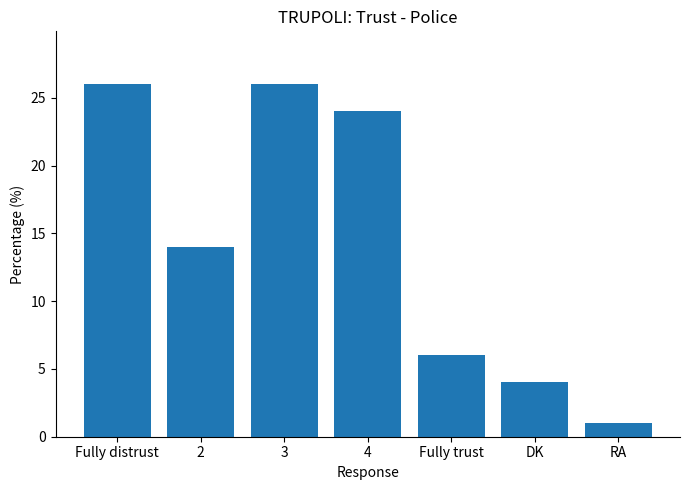

What is the value of the 5th bar from the left?

6